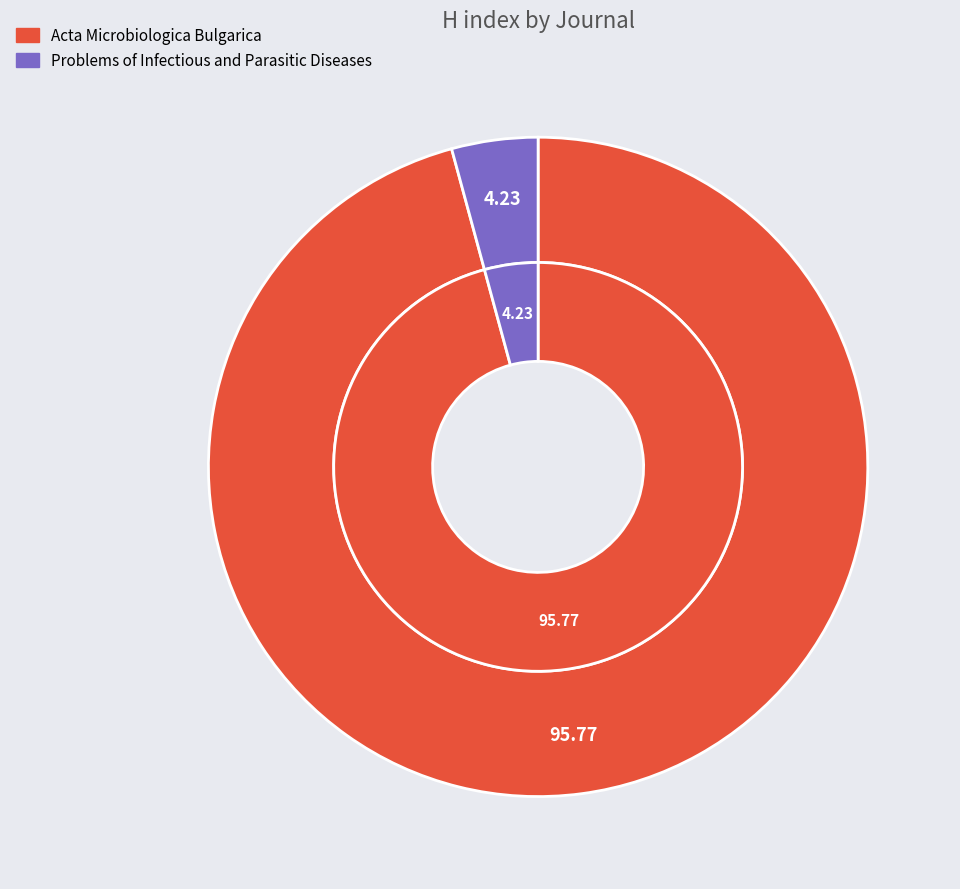

Does Problems of Infectious and Parasitic Diseases represent more than half of the total?

No